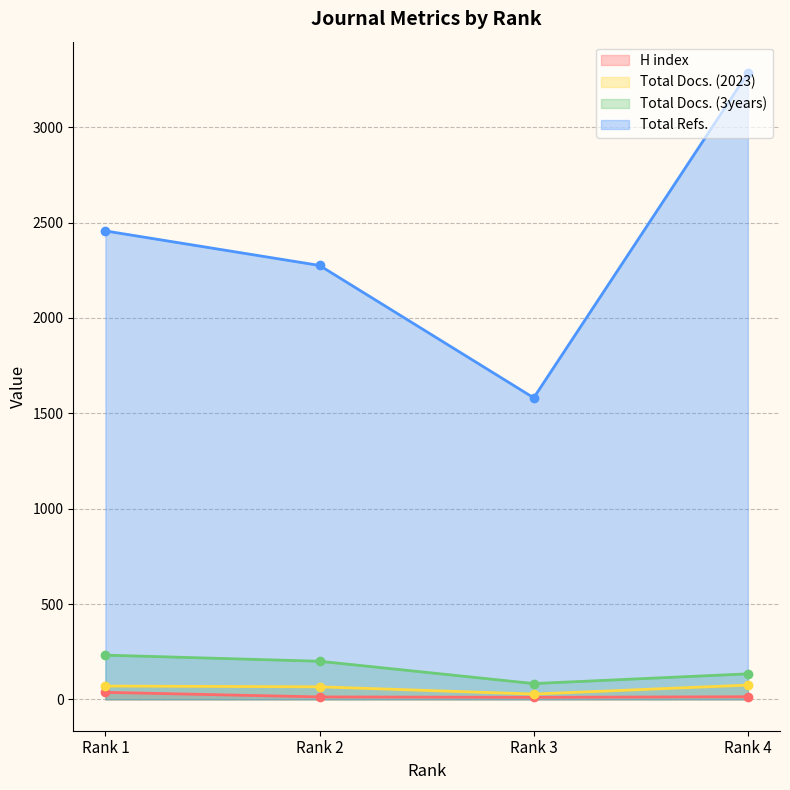

What is the difference between the maximum and minimum values in the Total Docs. (2023) series?

47